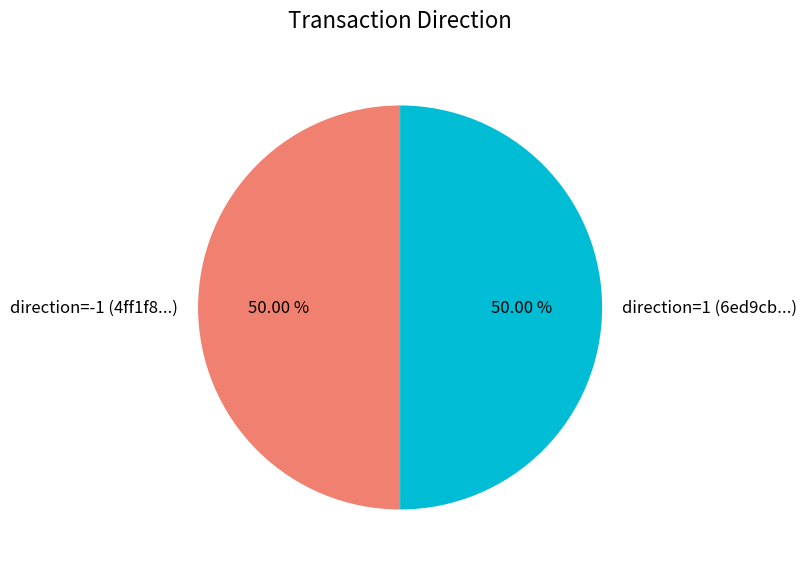

Combined, do direction=1 (6ed9cb...) and direction=-1 (4ff1f8...) account for over 50%?

Yes